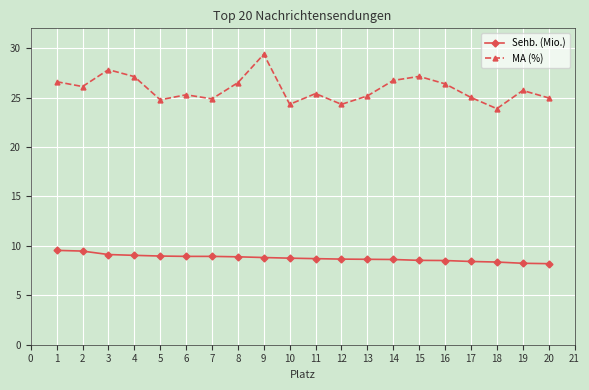

At which category is the sum across all series the highest?

9